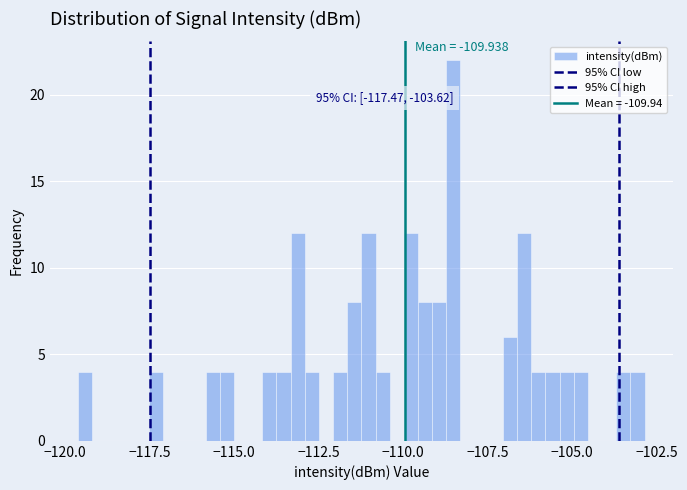

Around what value on the x-axis is the tallest bar? Give the approximate position of its centre, as read against the axis.

-108.5